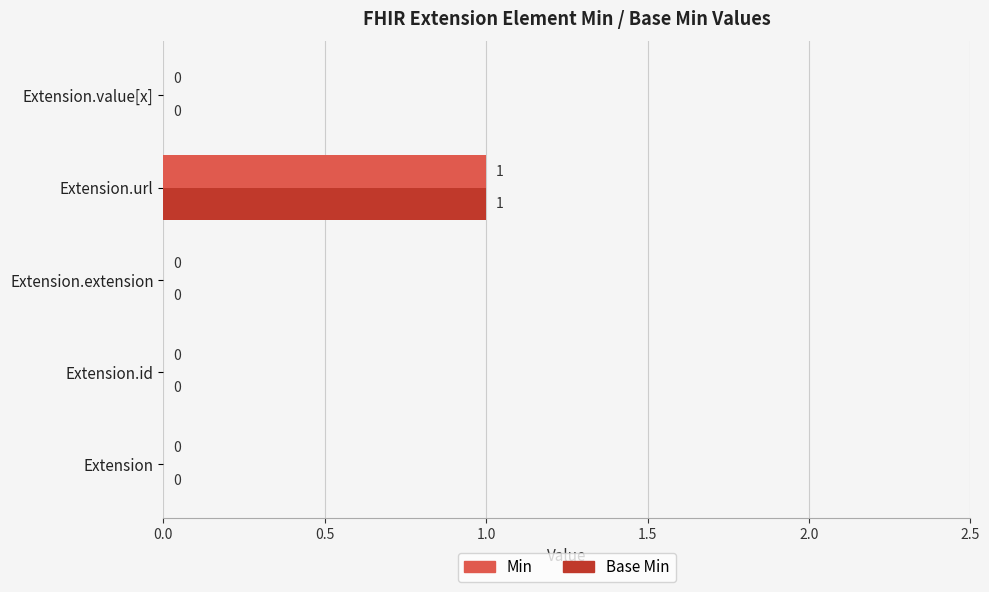

At which category is the sum across all series the highest?

Extension.url